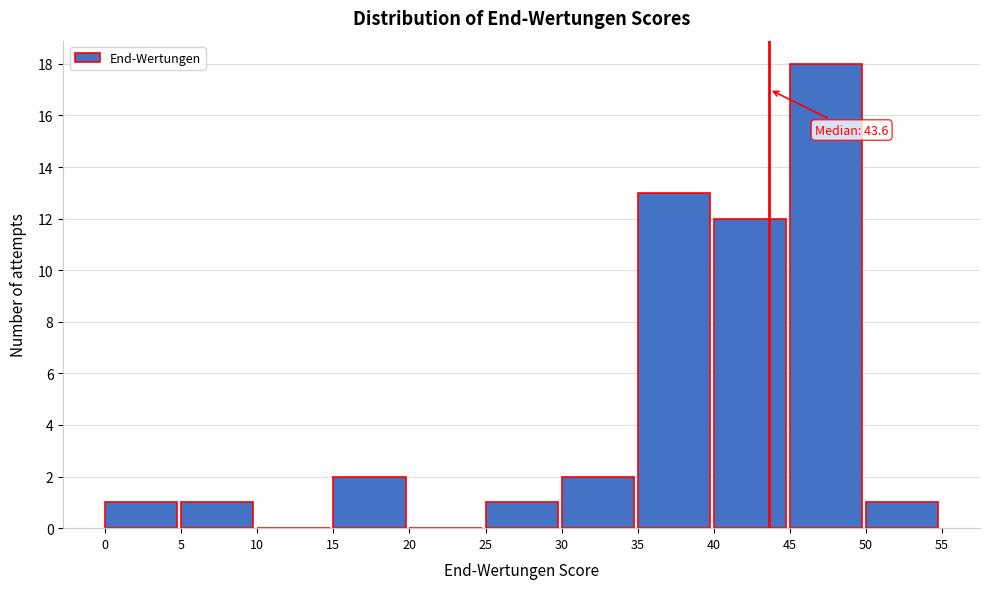

Which range on the x-axis has the tallest bar?

45 to 50